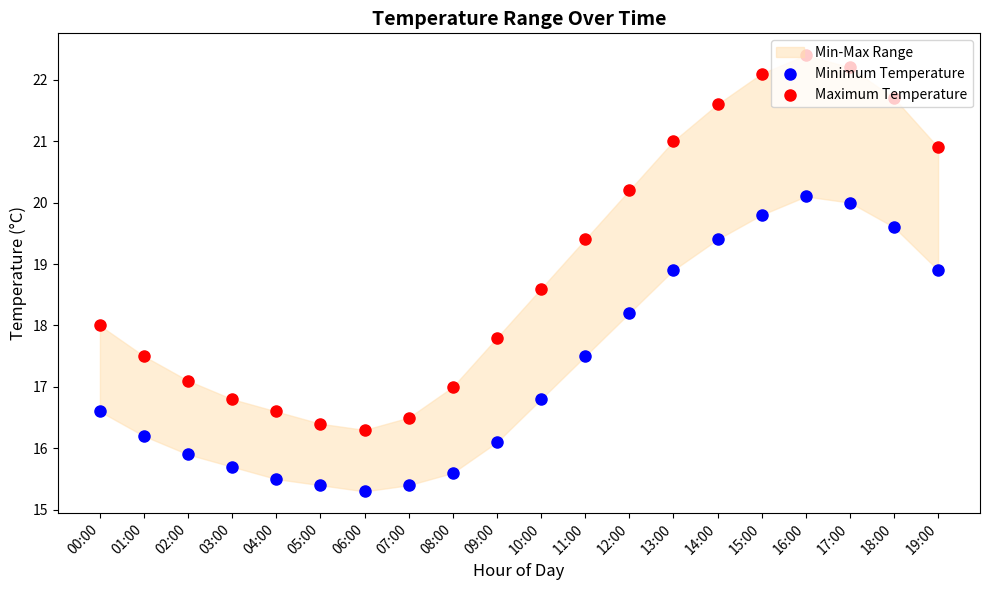

Which series contains the lowest Y value?

Minimum Temperature